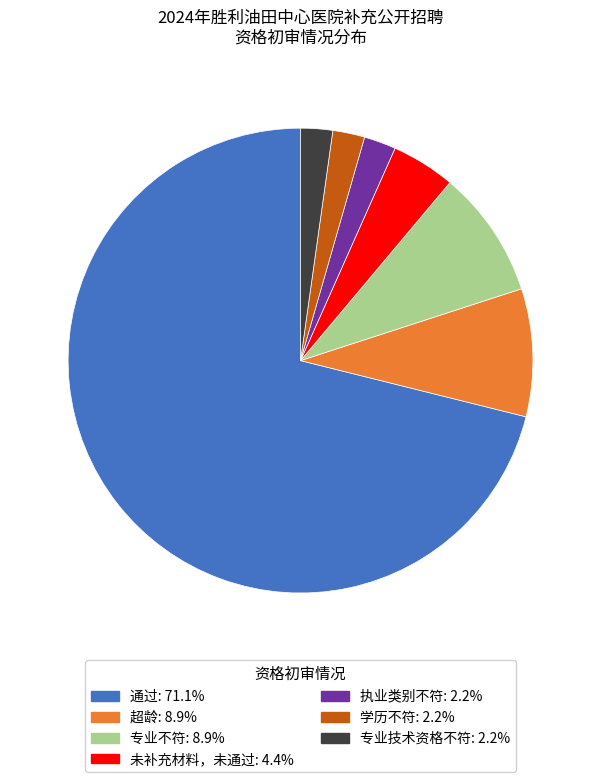

What is the largest slice in the pie chart?

通过